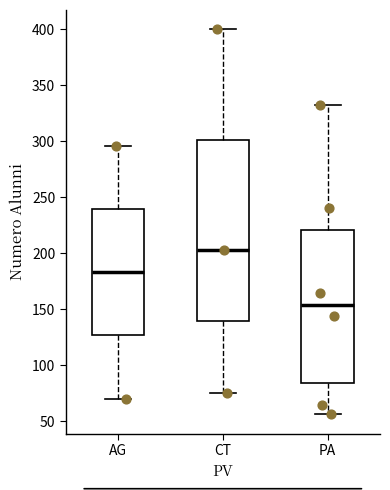

Which box is the tallest, from its lower edge to its upper edge?

CT